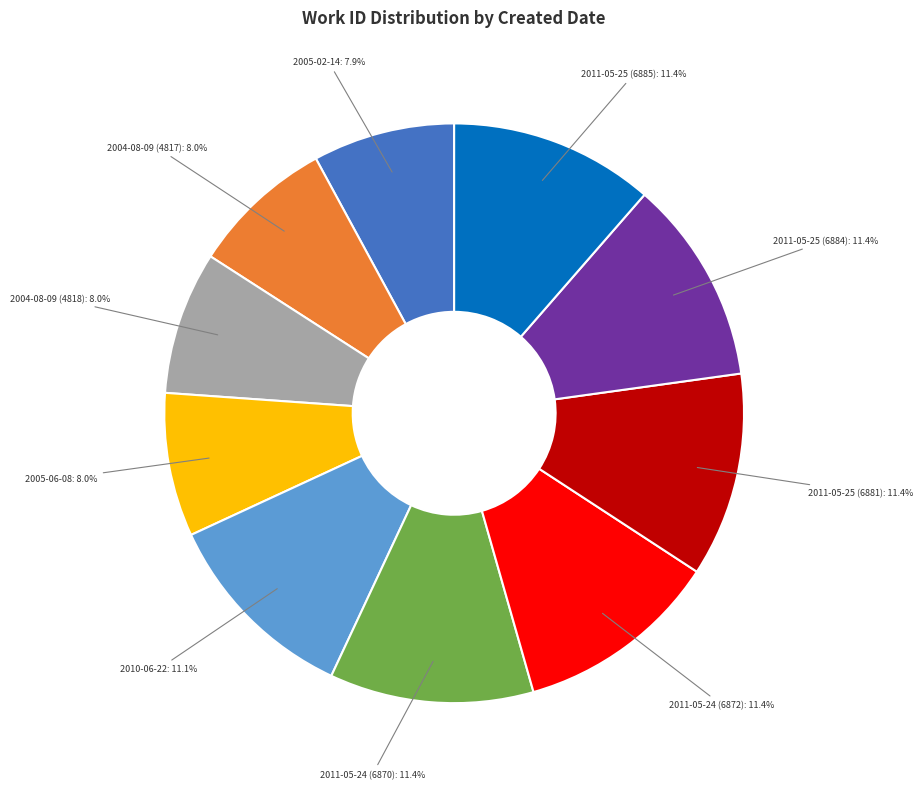

Is there any slice that represents more than half of the pie?

No